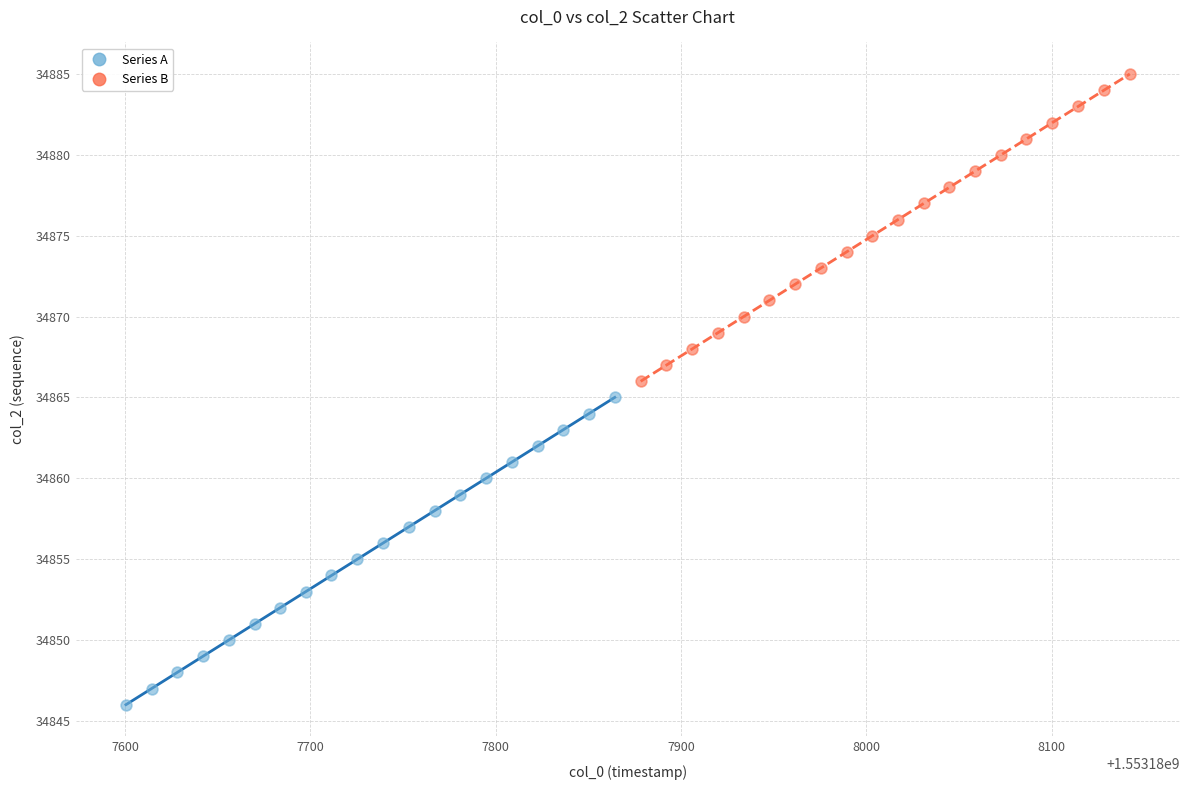

Which series reaches the minimum Y coordinate?

Series A